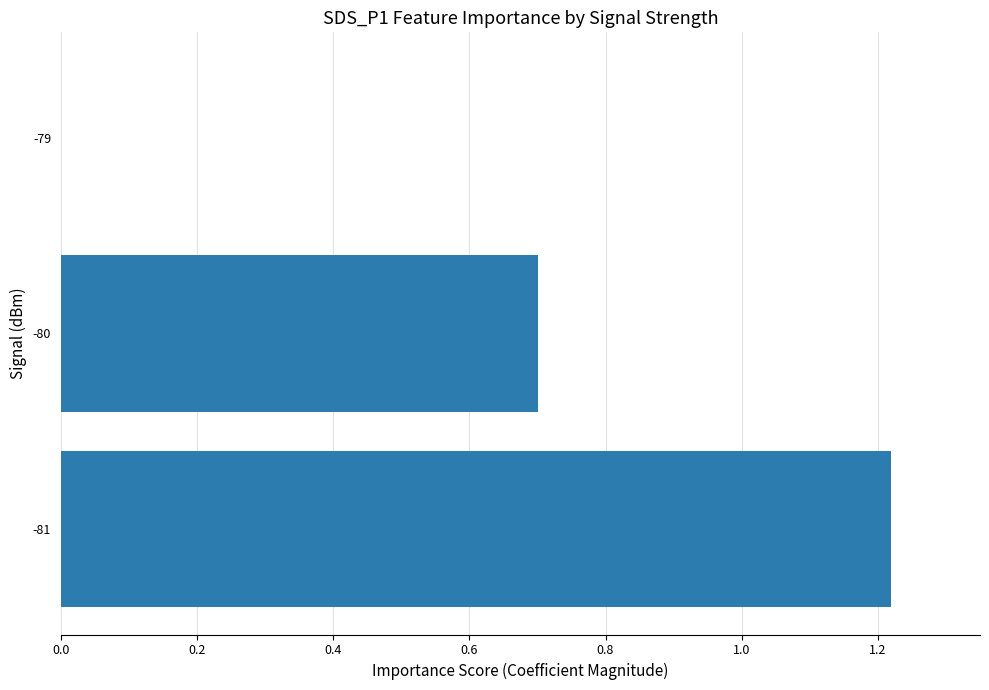

Count the values in the range 0 to 1.

2